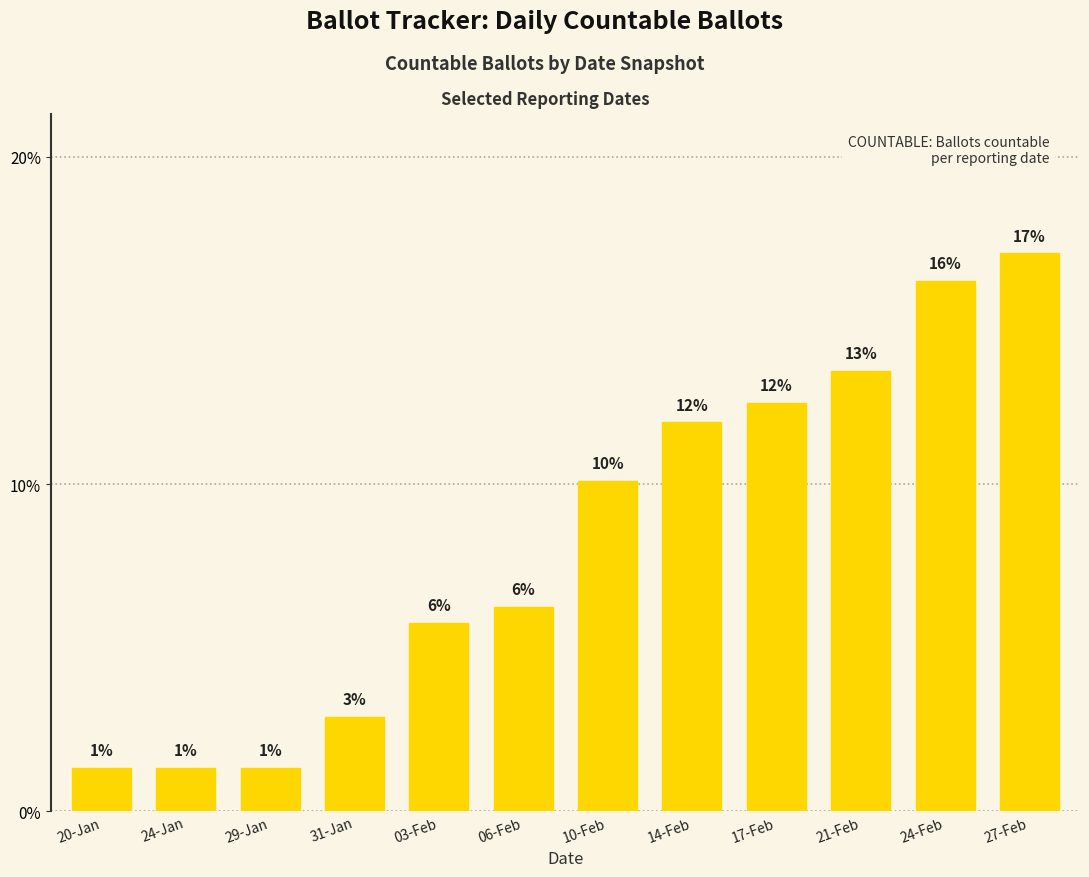

Reading left to right, list all the values displayed in this chart.

20-Jan=1.3	24-Jan=1.3	29-Jan=1.3	31-Jan=2.9	03-Feb=5.8	06-Feb=6.2	10-Feb=10.1	14-Feb=11.9	17-Feb=12.5	21-Feb=13.4	24-Feb=16.2	27-Feb=17.0